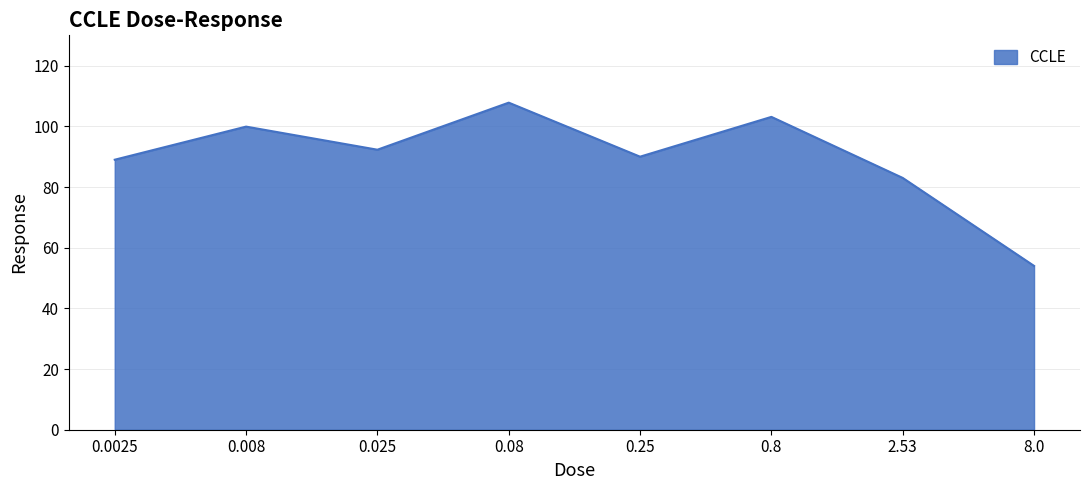

How many series are shown in this chart?

1